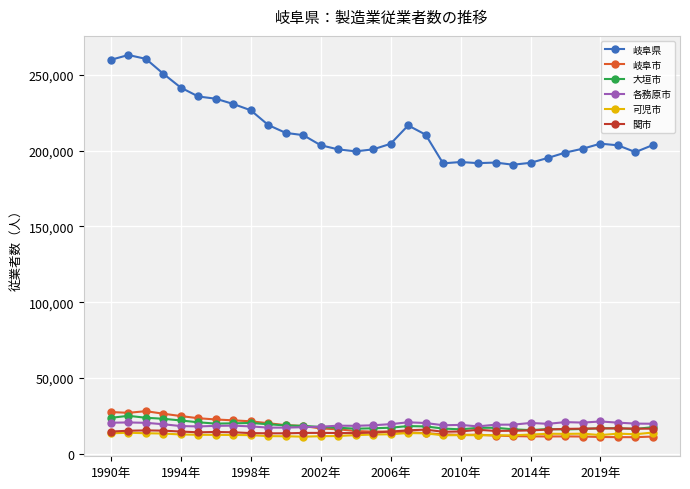

True or false: 各務原市 and 関市 cross at least once.

False